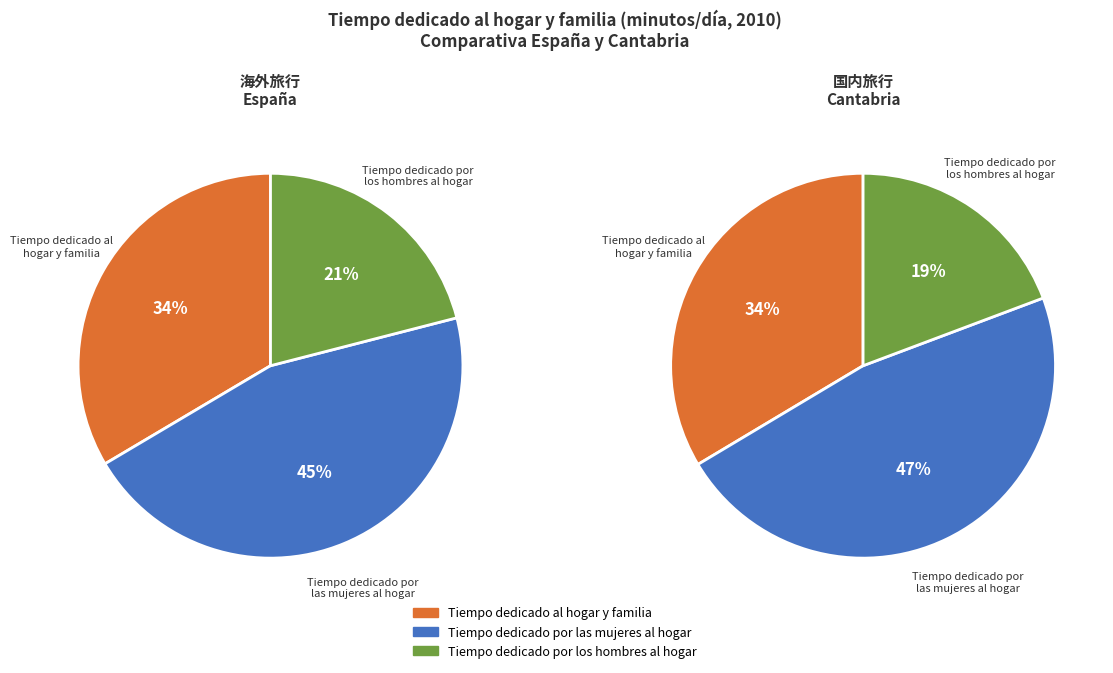

How many slices are in this pie chart?

3